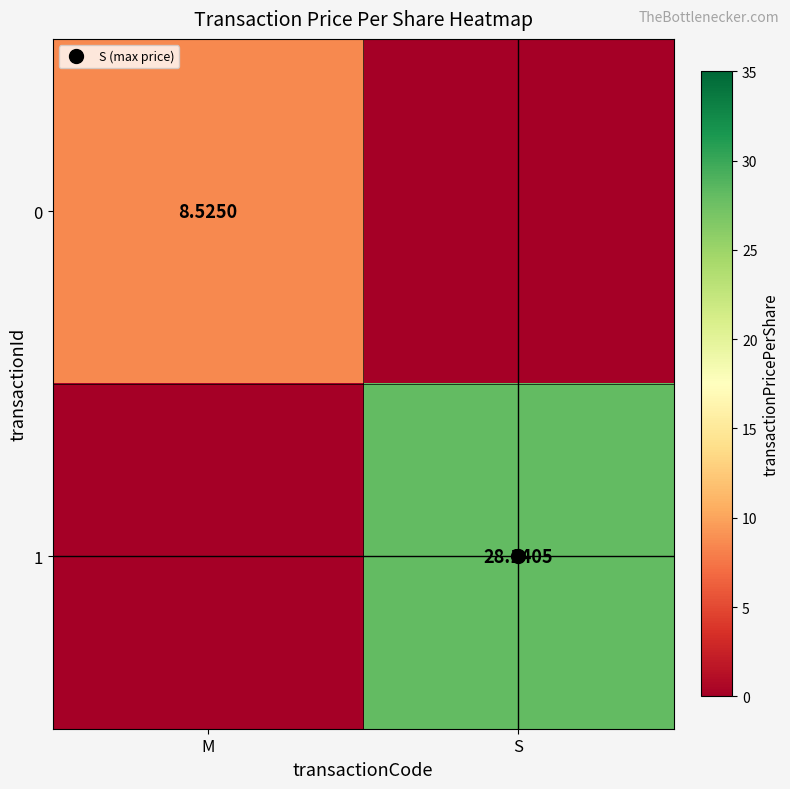

Rank the series by their maximum value, from lowest to highest.

0, 1